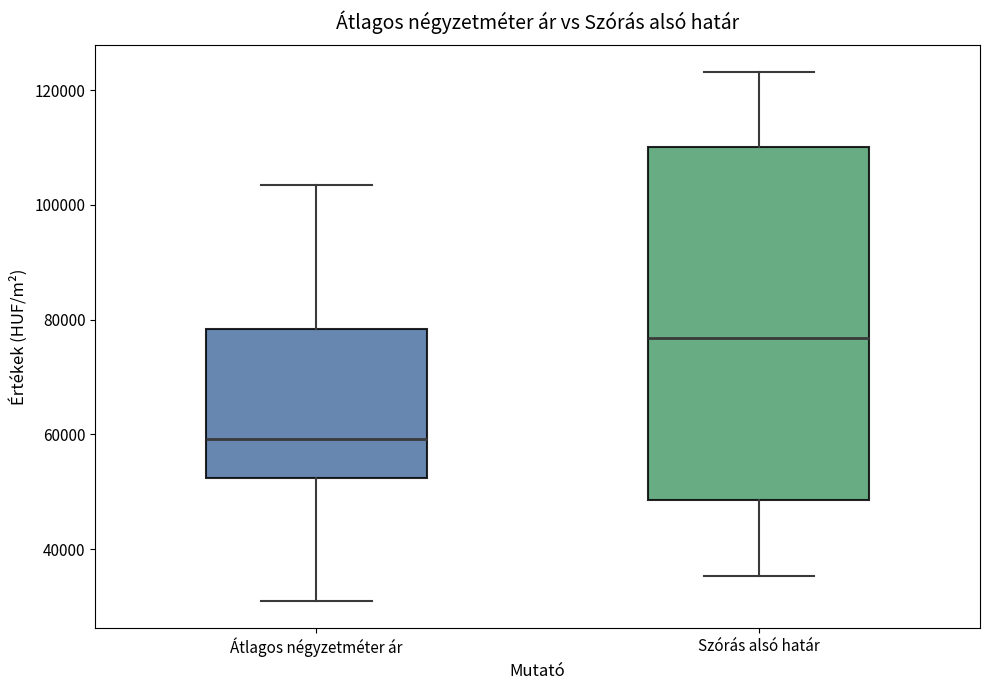

Reading left to right, read every box against the y-axis: the position of its median line, the range the box covers, and the ends of its whiskers. The values are not printed on the chart, so give them approximately, as read against the axis.

Átlagos négyzetméter ár: median 60000, box 52000 to 78000, whiskers 30000 to 104000
Szórás alsó határ: median 76000, box 48000 to 110000, whiskers 36000 to 124000